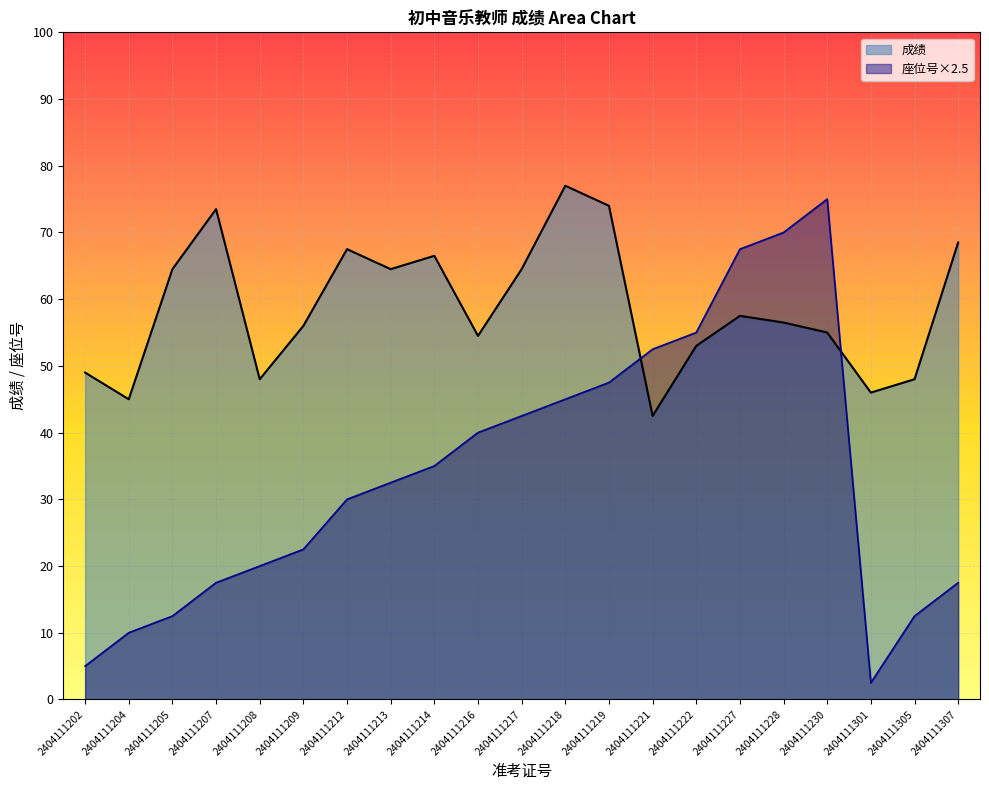

List the series in order of their overall mean, lowest first.

座位号×2.5, 成绩